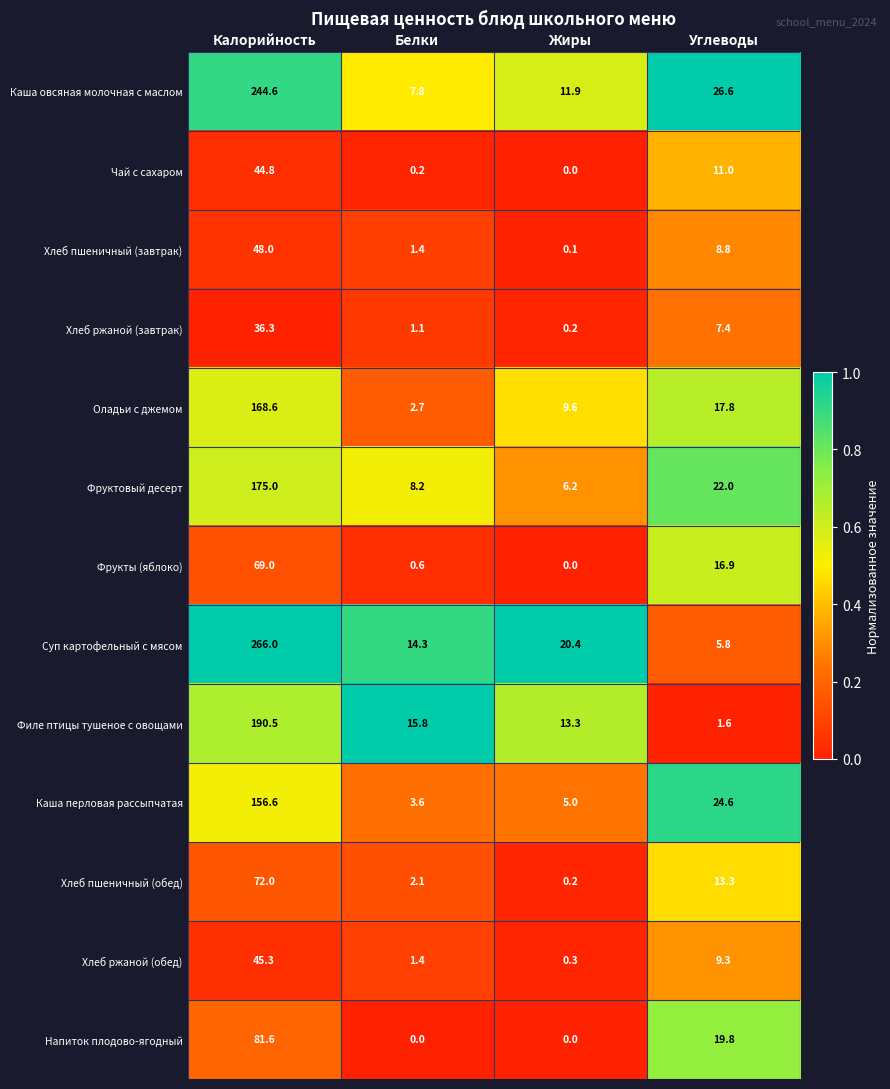

How many data points in Каша овсяная молочная с маслом are above 26?

2